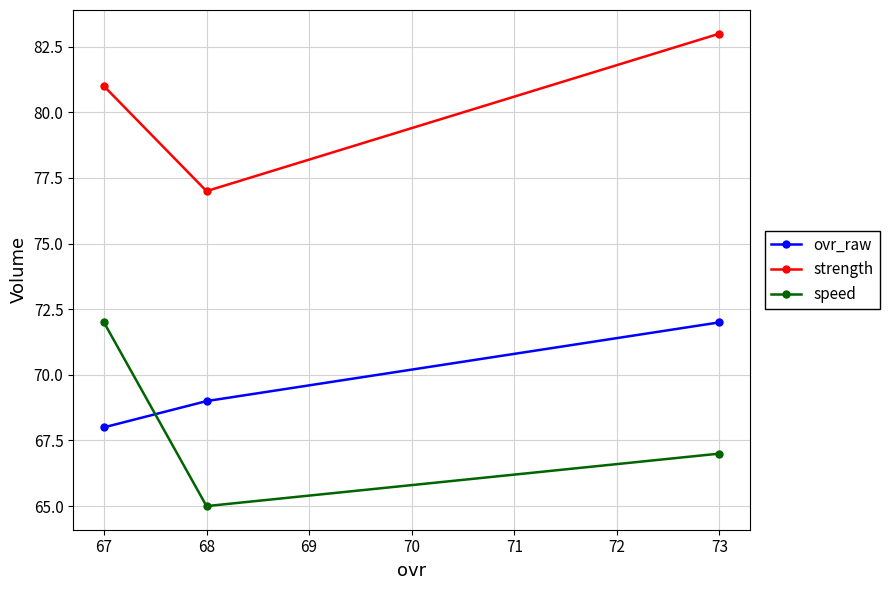

What is the total value across all series at 68?

211